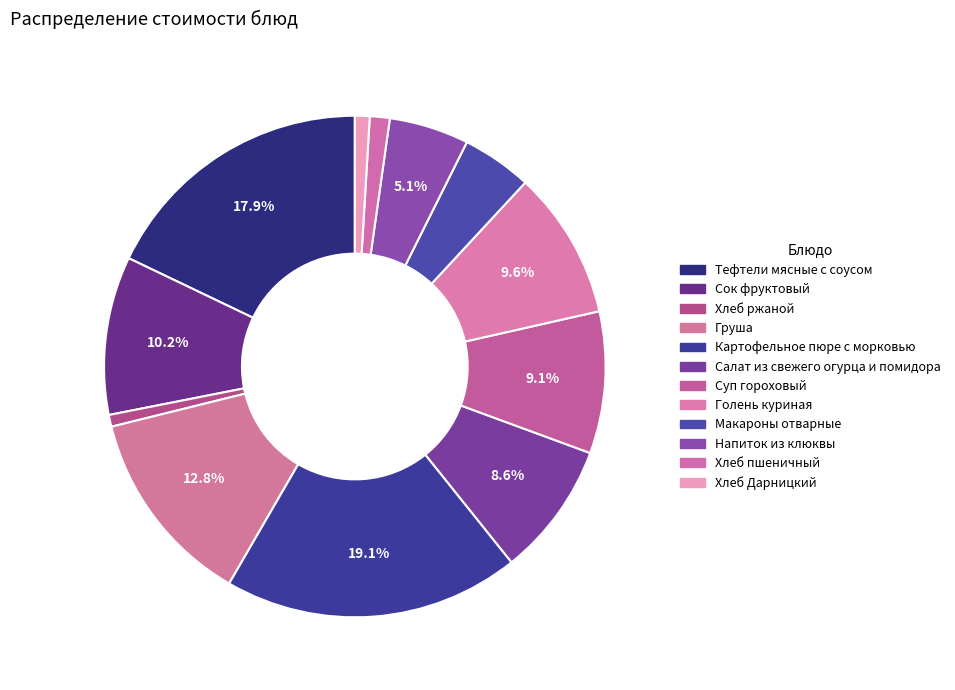

Approximately how many times larger is the value at Салат из свежего огурца и помидора compared to Груша?

0.7